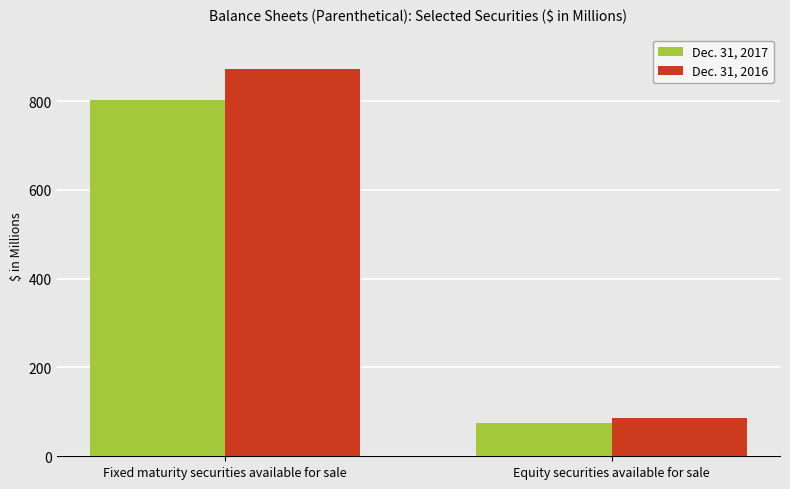

What position from the right is Fixed maturity securities available for sale?

2